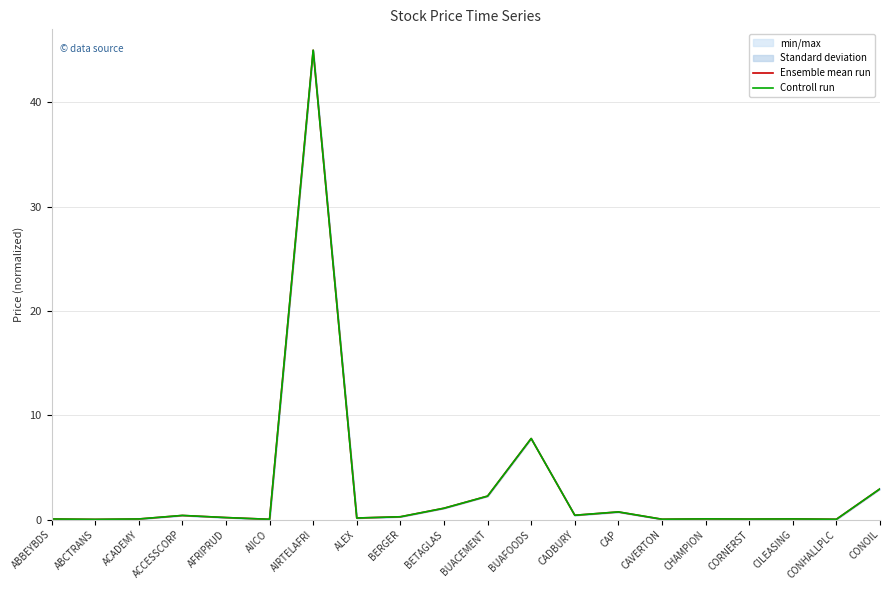

True or false: Controll run and Ensemble mean run intersect in this chart.

True